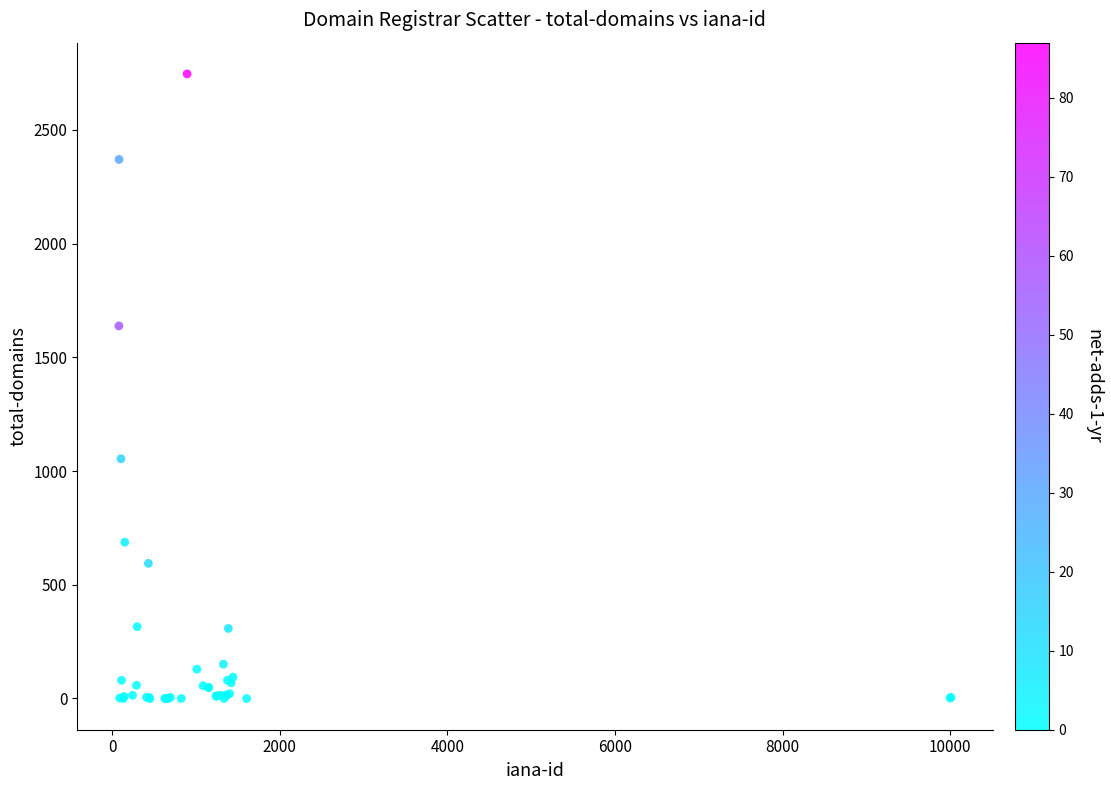

What Y value in the scatter plot is closest to 1373?

1638